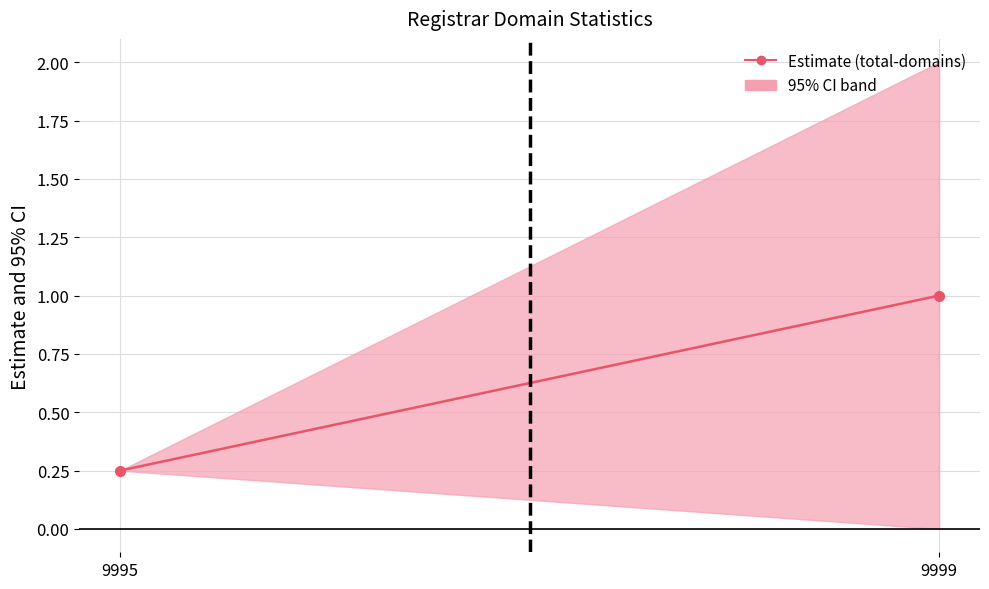

Reading left to right, extract all data points from this chart.

total-domains (estimate): 0.2	1.0
upper CI (total-nameservers / net-renews): 0.2	2.0
lower CI (net-adds): 0.2	0.0